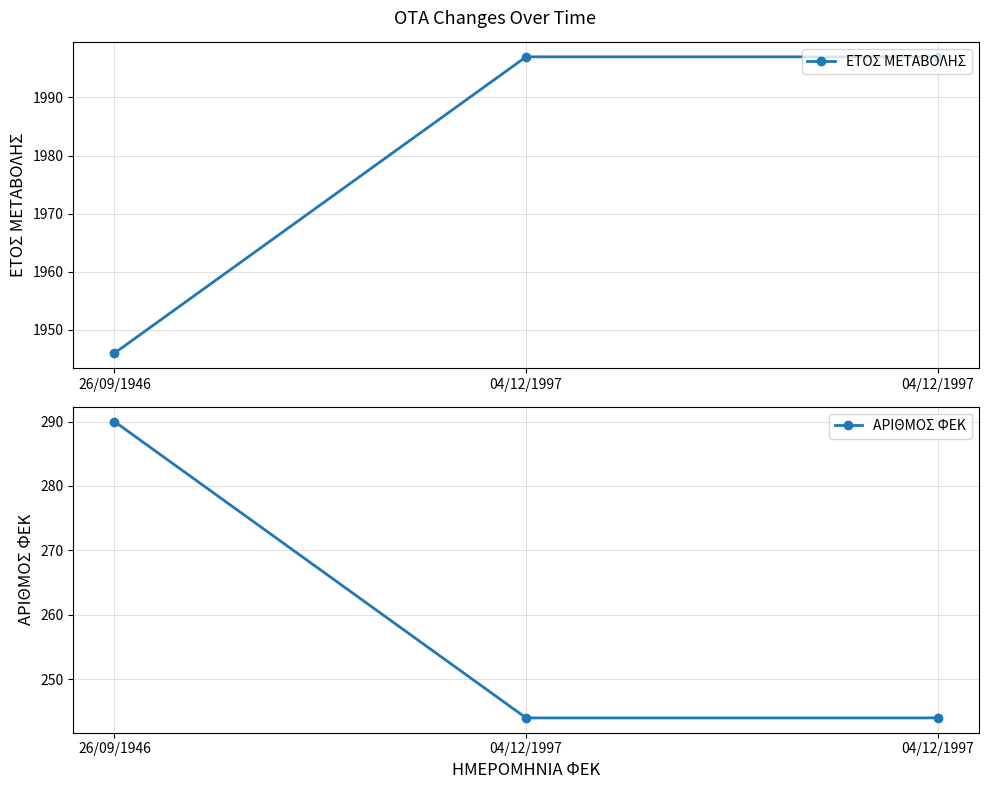

What is the difference between the highest and lowest values at 26/09/1946?

1656